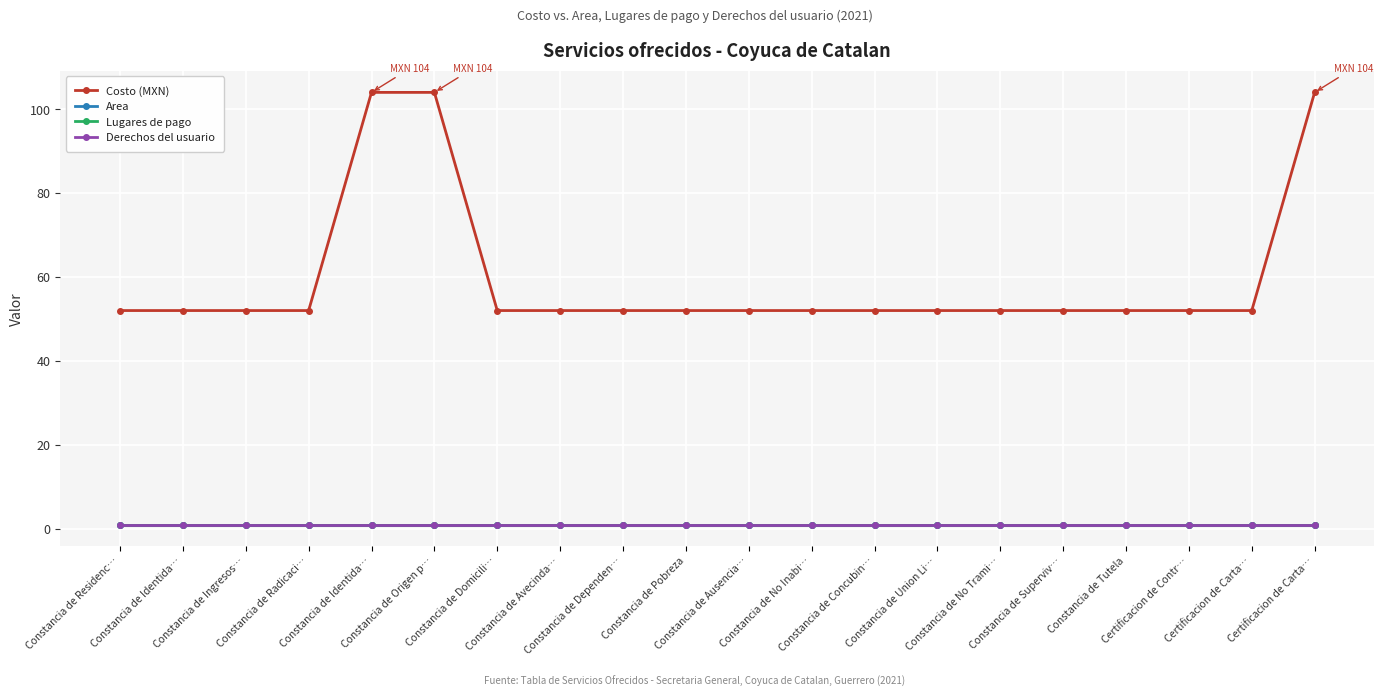

Reading right to left, transcribe all the data shown in this chart.

Costo (MXN): Certificacion de Carta…=104	Certificacion de Carta…=52	Certificacion de Contr…=52	Constancia de Tutela=52	Constancia de Superviv…=52	Constancia de No Trami…=52	Constancia de Union Li…=52	Constancia de Concubin…=52	Constancia de No Inabi…=52	Constancia de Ausencia…=52	Constancia de Pobreza=52	Constancia de Dependen…=52	Constancia de Avecinda…=52	Constancia de Domicili…=52	Constancia de Origen p…=104	Constancia de Identida…=104	Constancia de Radicaci…=52	Constancia de Ingresos…=52	Constancia de Identida…=52	Constancia de Residenc…=52
Area: Certificacion de Carta…=1	Certificacion de Carta…=1	Certificacion de Contr…=1	Constancia de Tutela=1	Constancia de Superviv…=1	Constancia de No Trami…=1	Constancia de Union Li…=1	Constancia de Concubin…=1	Constancia de No Inabi…=1	Constancia de Ausencia…=1	Constancia de Pobreza=1	Constancia de Dependen…=1	Constancia de Avecinda…=1	Constancia de Domicili…=1	Constancia de Origen p…=1	Constancia de Identida…=1	Constancia de Radicaci…=1	Constancia de Ingresos…=1	Constancia de Identida…=1	Constancia de Residenc…=1
Lugares de pago: Certificacion de Carta…=1	Certificacion de Carta…=1	Certificacion de Contr…=1	Constancia de Tutela=1	Constancia de Superviv…=1	Constancia de No Trami…=1	Constancia de Union Li…=1	Constancia de Concubin…=1	Constancia de No Inabi…=1	Constancia de Ausencia…=1	Constancia de Pobreza=1	Constancia de Dependen…=1	Constancia de Avecinda…=1	Constancia de Domicili…=1	Constancia de Origen p…=1	Constancia de Identida…=1	Constancia de Radicaci…=1	Constancia de Ingresos…=1	Constancia de Identida…=1	Constancia de Residenc…=1
Derechos del usuario: Certificacion de Carta…=1	Certificacion de Carta…=1	Certificacion de Contr…=1	Constancia de Tutela=1	Constancia de Superviv…=1	Constancia de No Trami…=1	Constancia de Union Li…=1	Constancia de Concubin…=1	Constancia de No Inabi…=1	Constancia de Ausencia…=1	Constancia de Pobreza=1	Constancia de Dependen…=1	Constancia de Avecinda…=1	Constancia de Domicili…=1	Constancia de Origen p…=1	Constancia de Identida…=1	Constancia de Radicaci…=1	Constancia de Ingresos…=1	Constancia de Identida…=1	Constancia de Residenc…=1